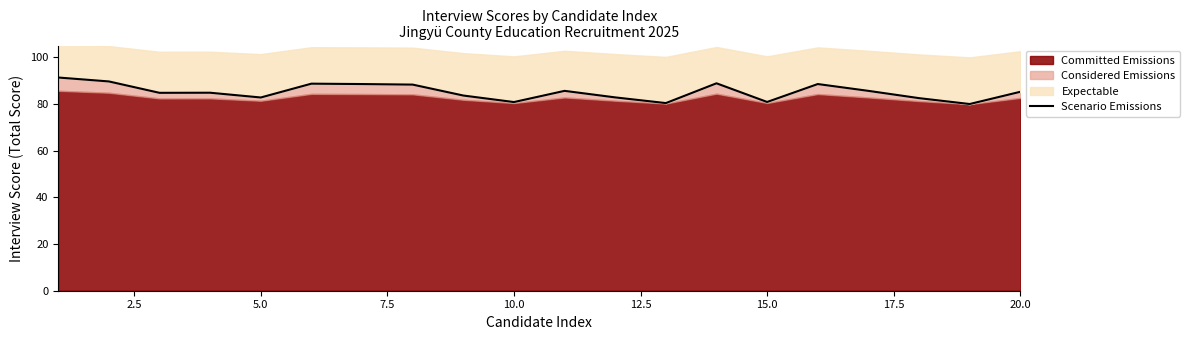

What is the maximum value for Scenario Emissions?

91.4